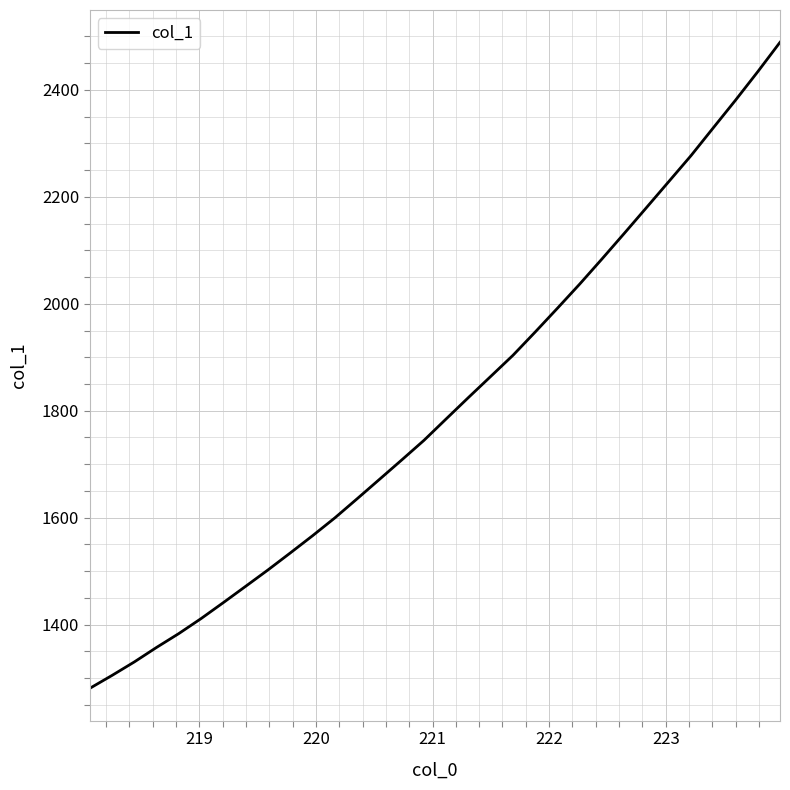

What is the difference between the maximum and minimum values?

1208.6